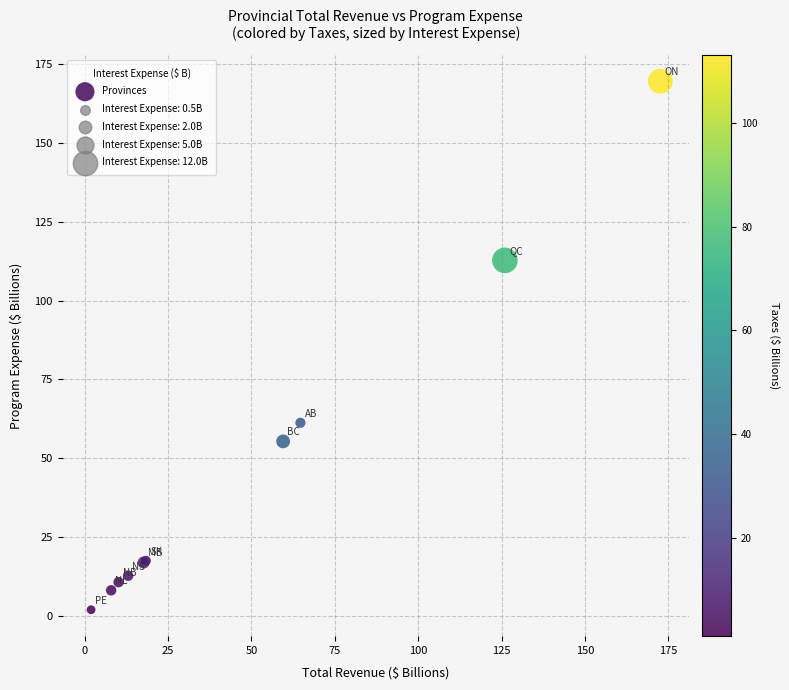

What Y value in the scatter plot is closest to 85?

61.2